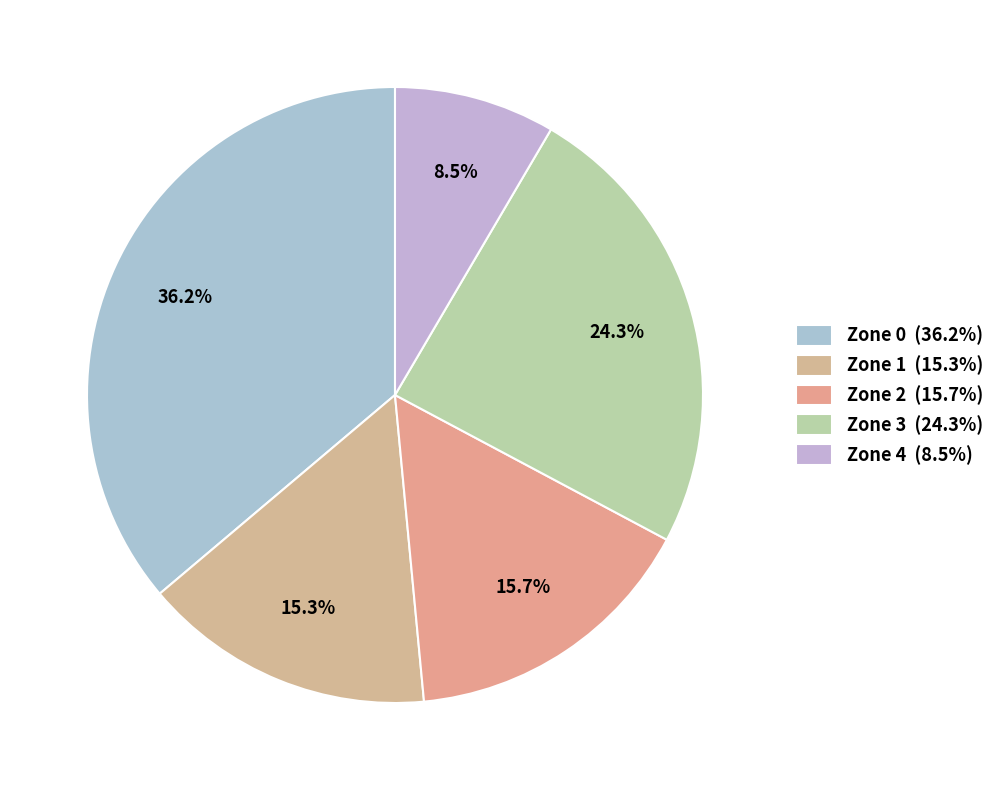

How many slices are in this pie chart?

5